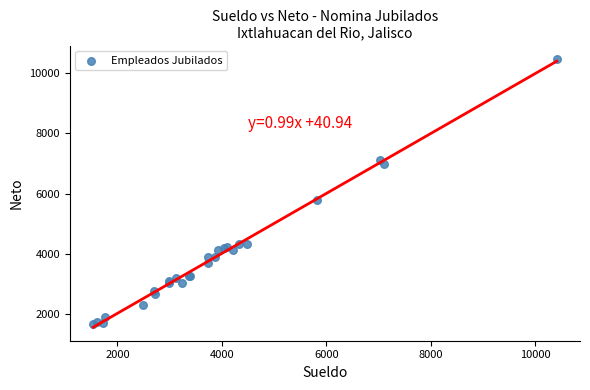

What Y value in the scatter plot is closest to 6061?

5779.8